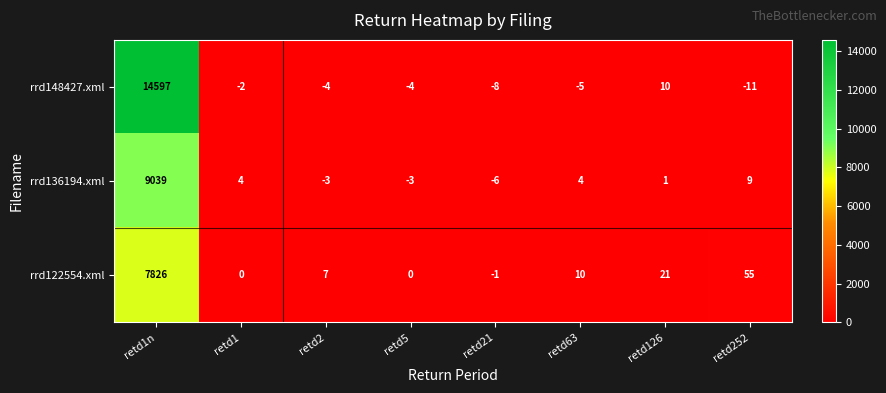

Reading left to right, transcribe all the data shown in this chart.

rrd148427.xml: 14597	-2	-4	-4	-8	-5	10	-11
rrd136194.xml: 9039	4	-3	-3	-6	4	1	9
rrd122554.xml: 7826	0	7	0	-1	10	21	55